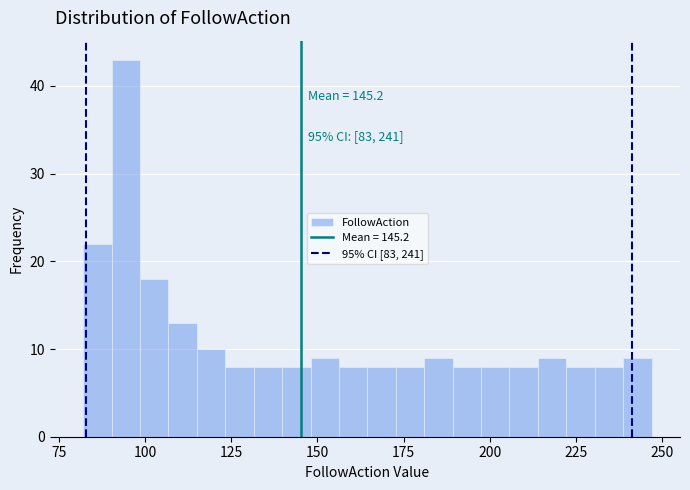

Read against the x-axis, roughly where is the centre of the tallest bar?

95